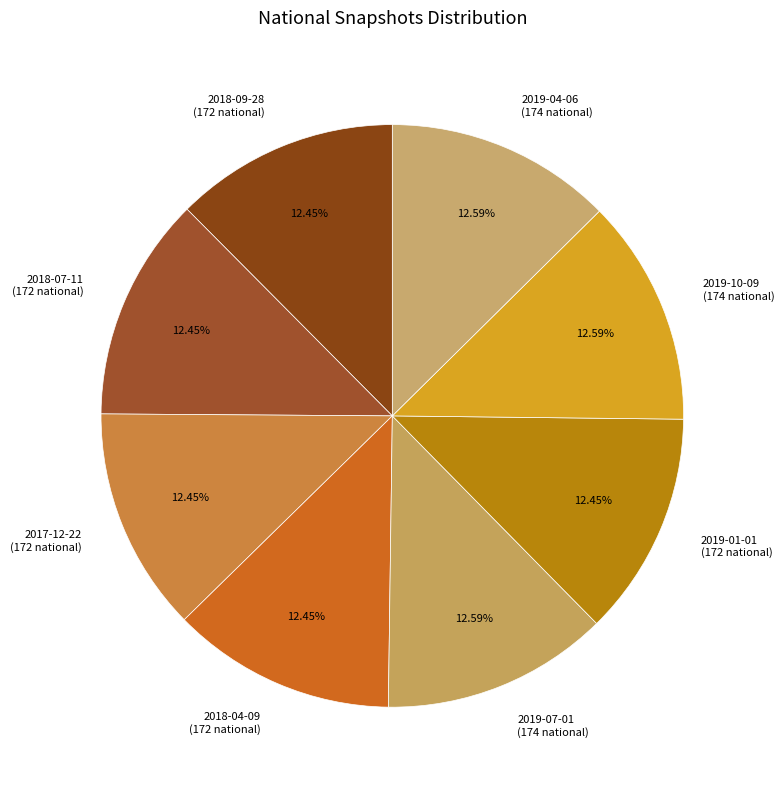

Does 2019-10-09 represent more than half of the total?

No